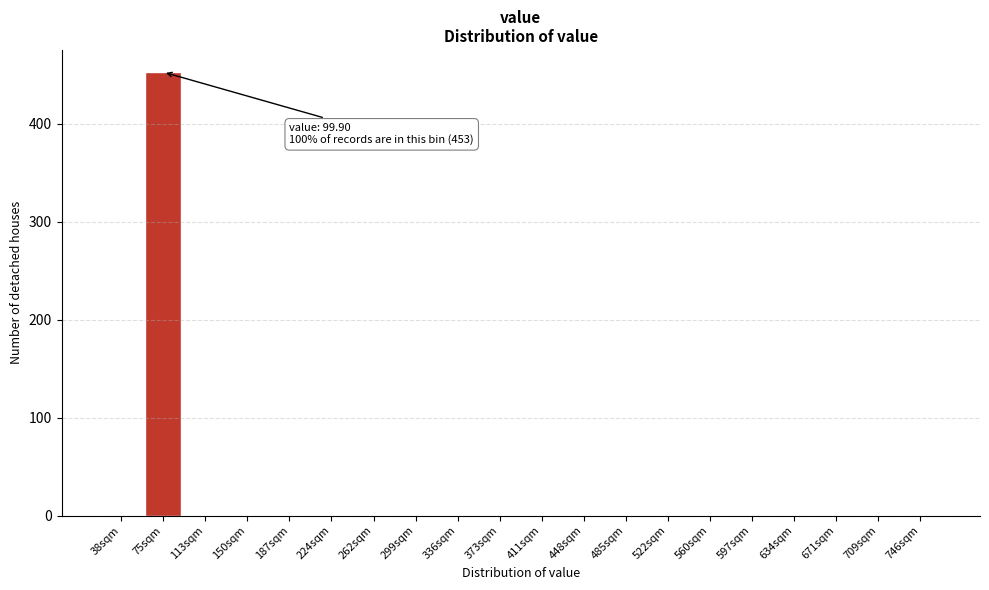

Reading left to right, what are all the values shown in this chart?

38sqm=0	75sqm=453	113sqm=0	150sqm=0	187sqm=0	224sqm=0	262sqm=0	299sqm=0	336sqm=0	373sqm=0	411sqm=0	448sqm=0	485sqm=0	522sqm=0	560sqm=0	597sqm=0	634sqm=0	671sqm=0	709sqm=0	746sqm=0